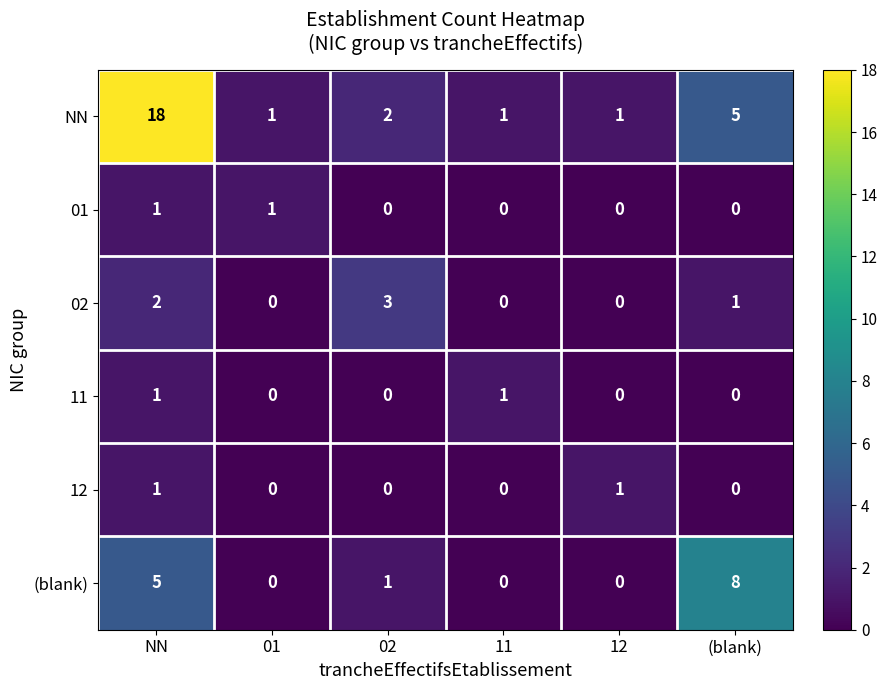

What is the sum of all NN values?

28